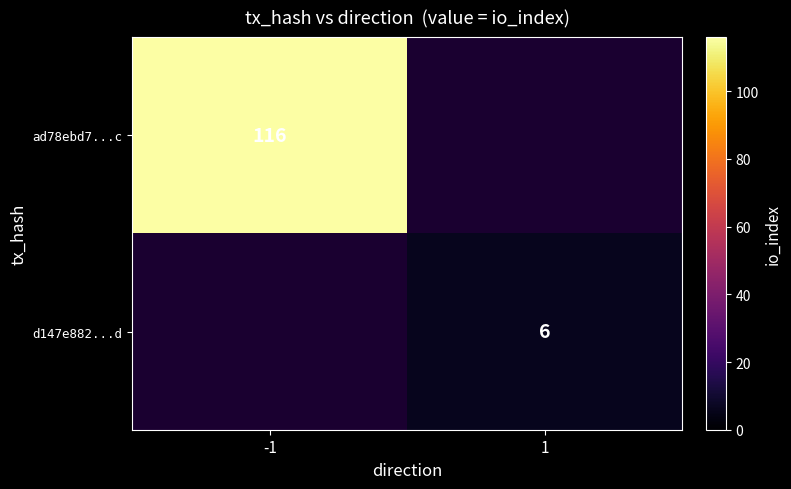

Is it true that d147e882...d equals 6 at 1?

True